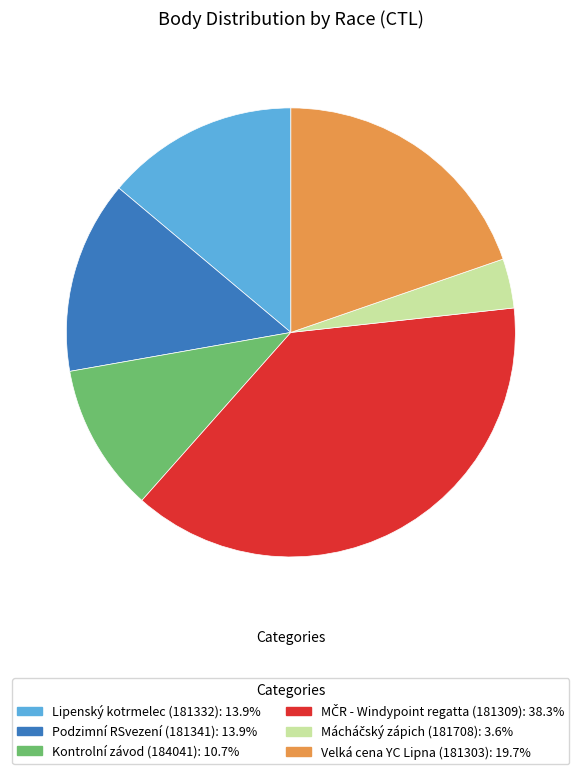

How many slices are in this pie chart?

6